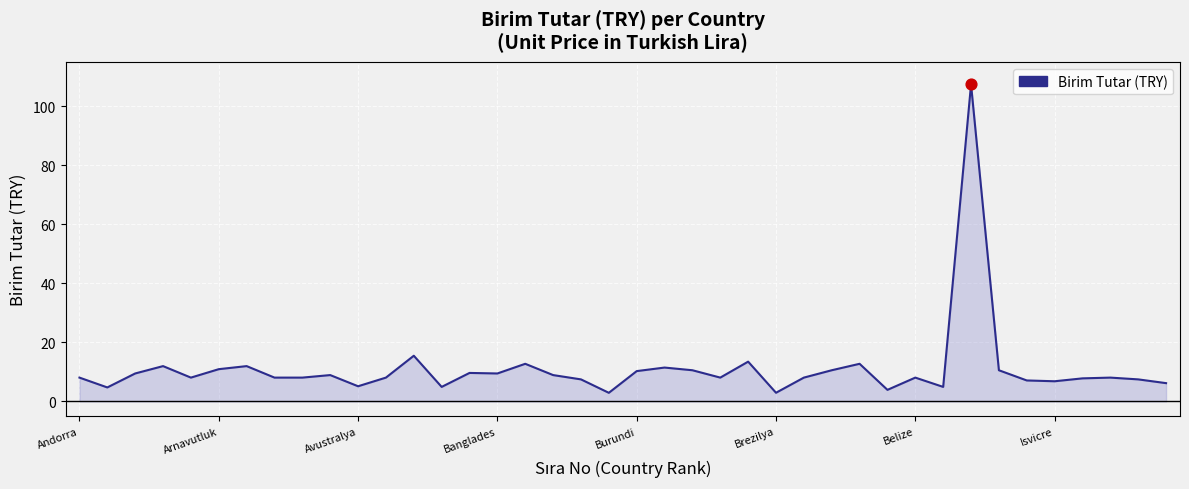

What is the smallest value displayed?

2.9